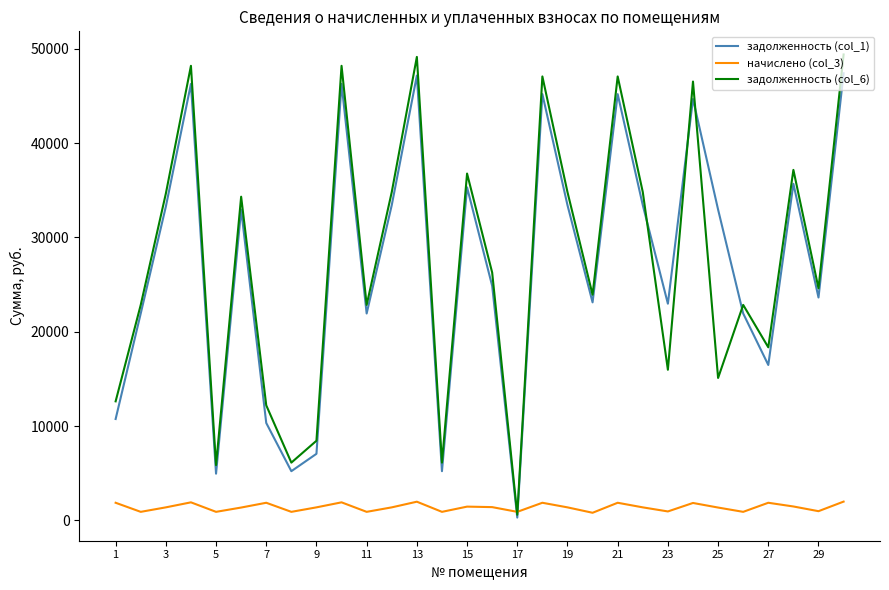

After their last crossing, which series has the higher values: задолженность (col_1) or начислено (col_3)?

задолженность (col_1)